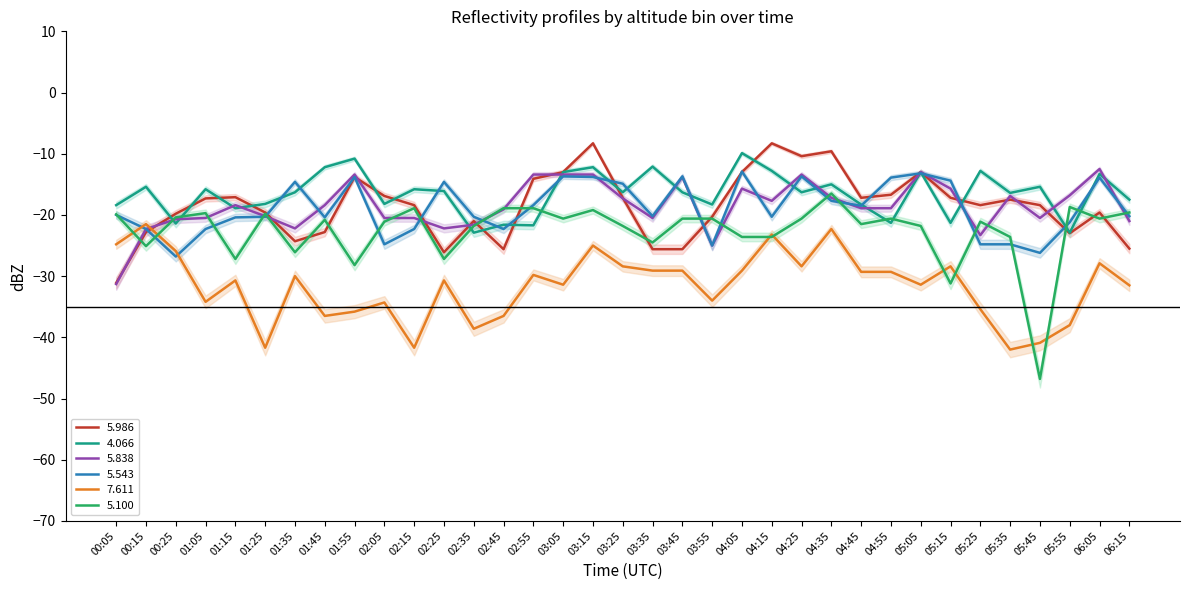

At which category does 5.986 reach its first local valley?

01:35